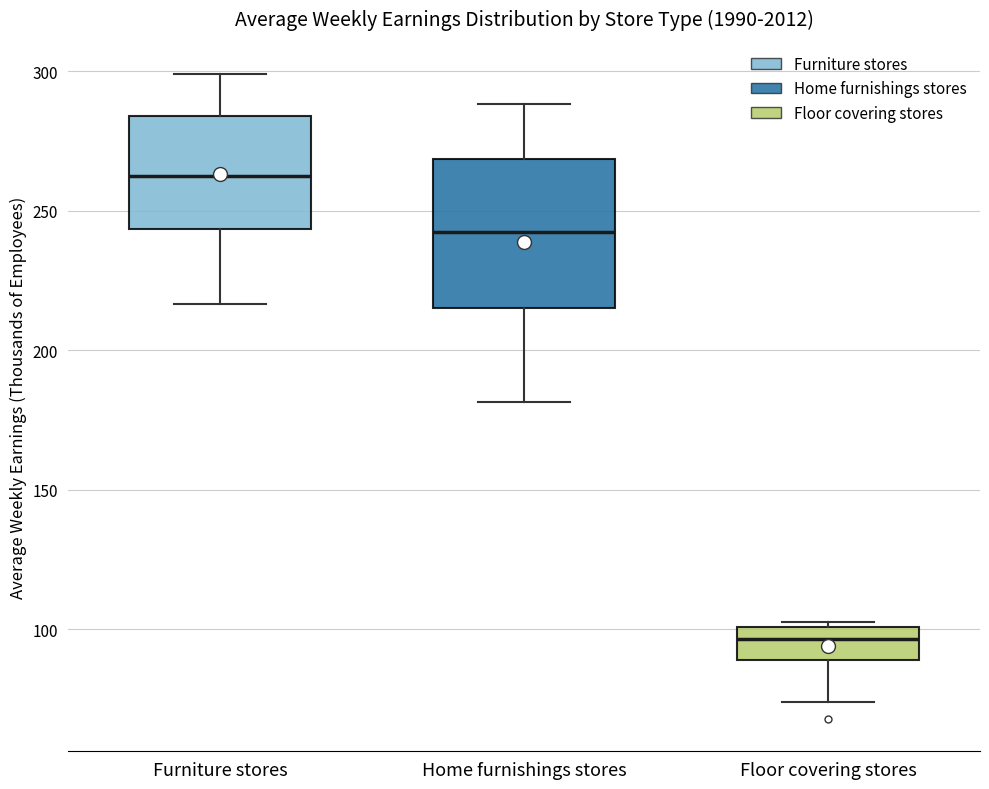

Reading left to right, read every box against the y-axis: the position of its median line, the range the box covers, and the ends of its whiskers. The values are not printed on the chart, so give them approximately, as read against the axis.

Furniture stores: median 260, box 245 to 285, whiskers 215 to 300
Home furnishings stores: median 240, box 215 to 270, whiskers 180 to 290
Floor covering stores: median 95, box 90 to 100, whiskers 75 to 105